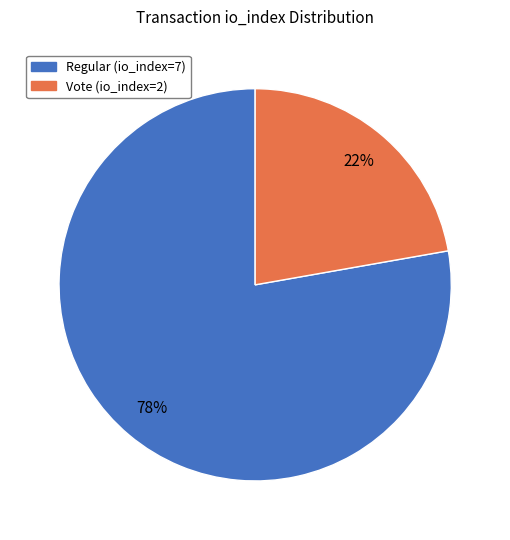

Is it true that Regular (io_index=7) is 89% of the pie?

False